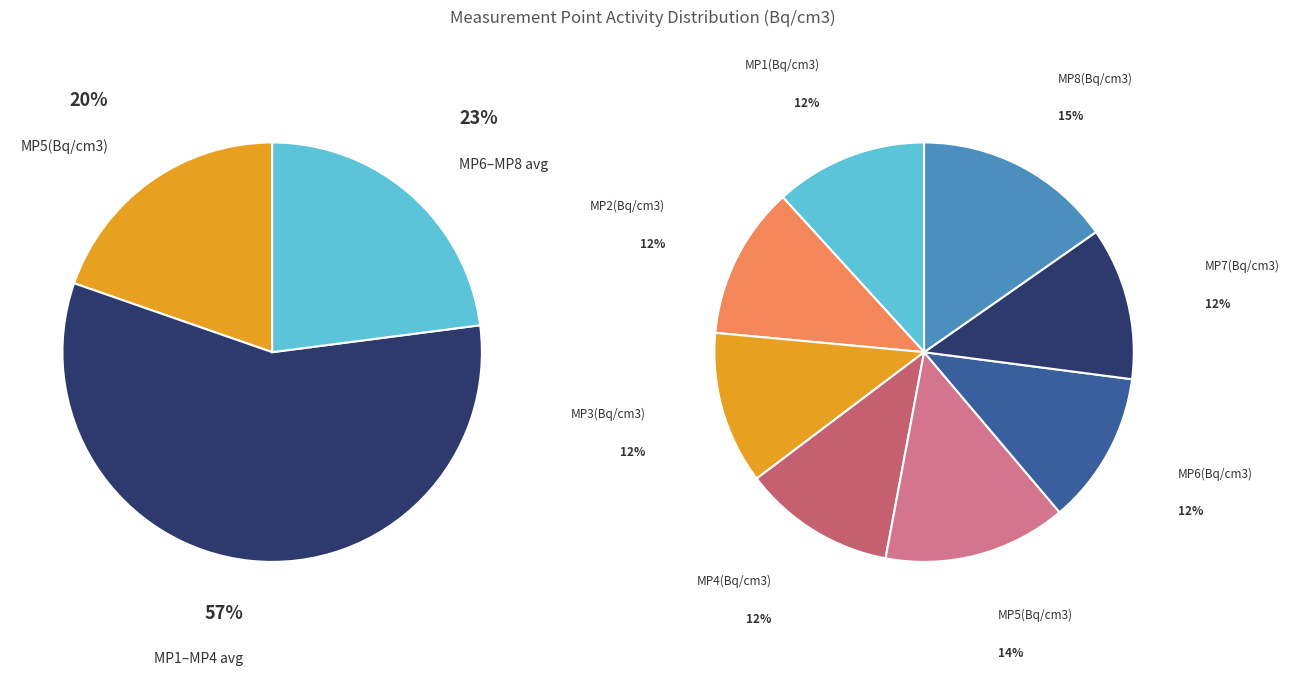

Combined, do MP6(Bq/cm3) and MP7(Bq/cm3) account for over 50%?

No